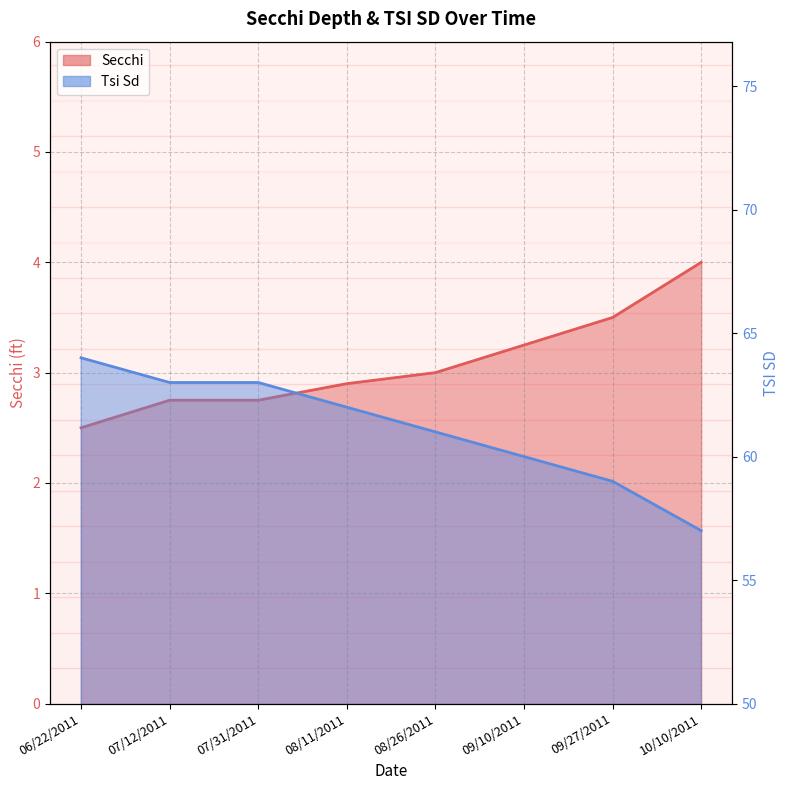

Reading left to right, what are all the values shown in this chart?

Secchi: 06/22/2011=2.5	07/12/2011=2.8	07/31/2011=2.8	08/11/2011=2.9	08/26/2011=3.0	09/10/2011=3.2	09/27/2011=3.5	10/10/2011=4.0
Tsi Sd: 06/22/2011=64.0	07/12/2011=63.0	07/31/2011=63.0	08/11/2011=62.0	08/26/2011=61.0	09/10/2011=60.0	09/27/2011=59.0	10/10/2011=57.0